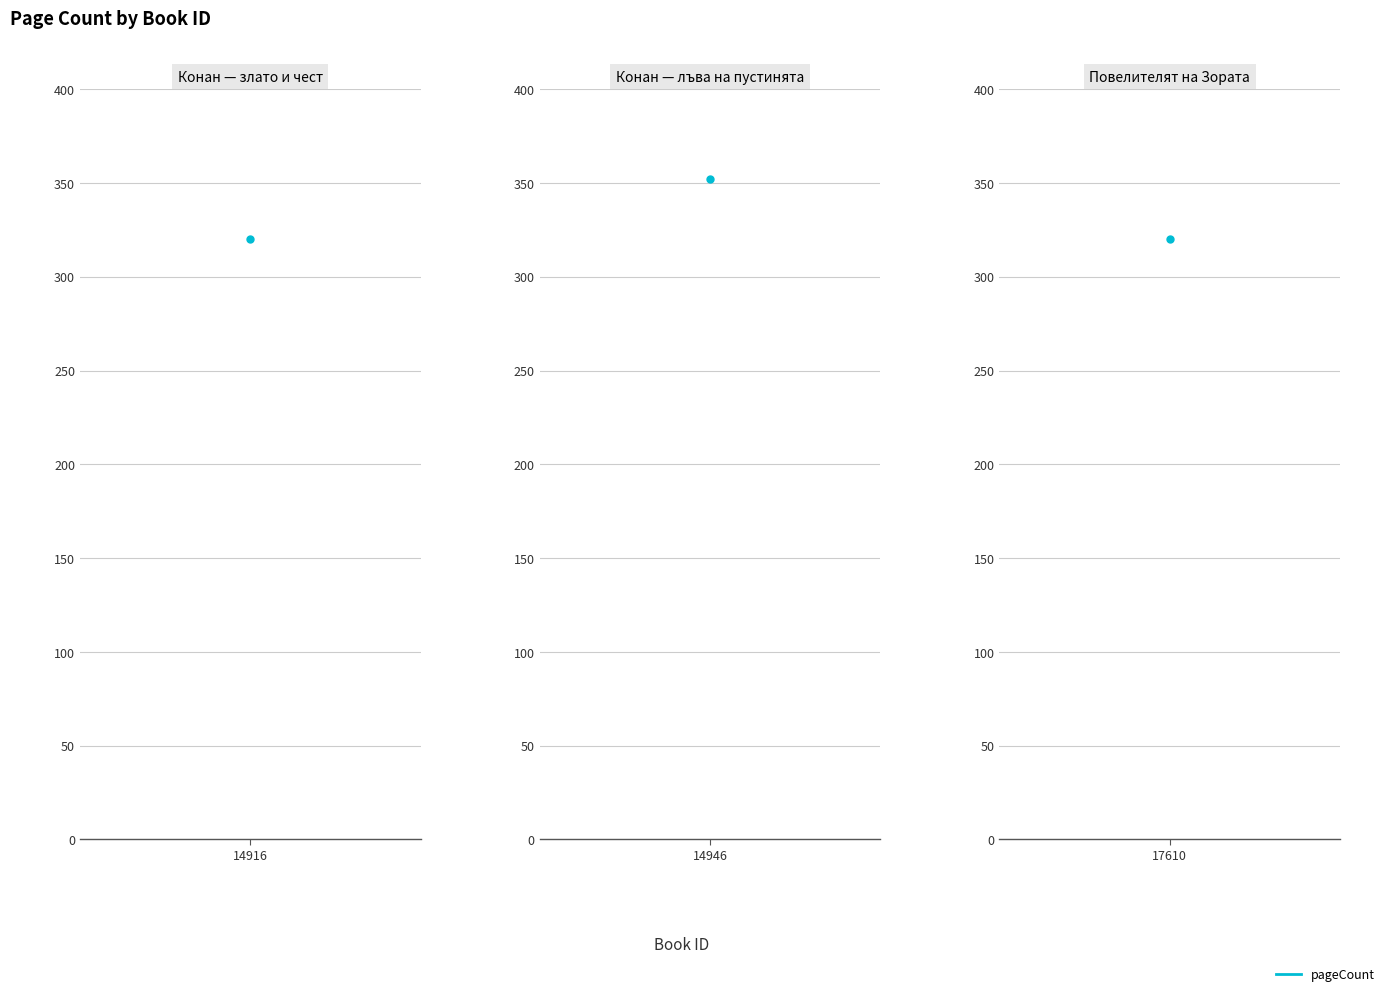

What is the change in value from 14946 to 17610?

-32